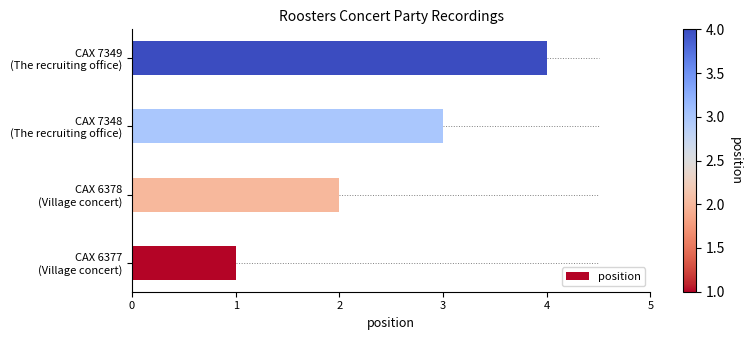

What is the greatest value displayed?

4